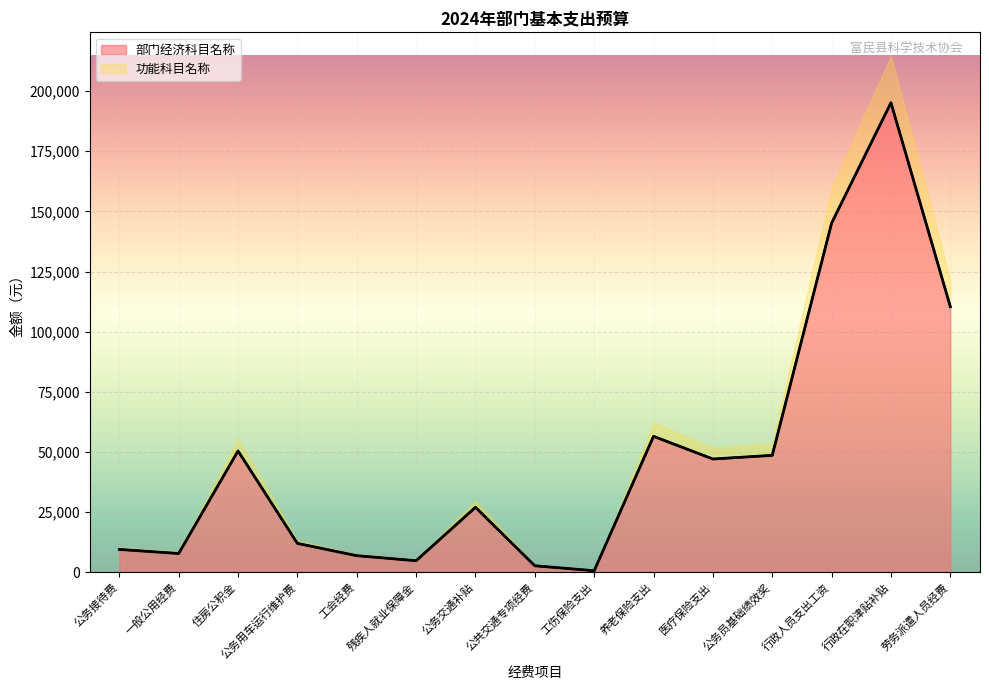

How many data points are less than 27000?

7